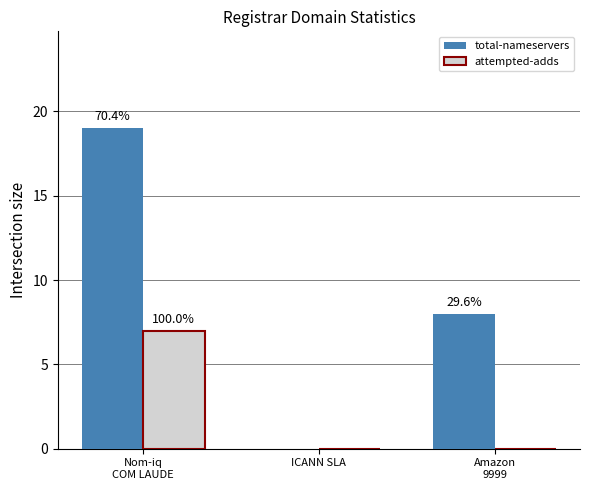

What are all the series names shown in the legend?

total-nameservers, attempted-adds